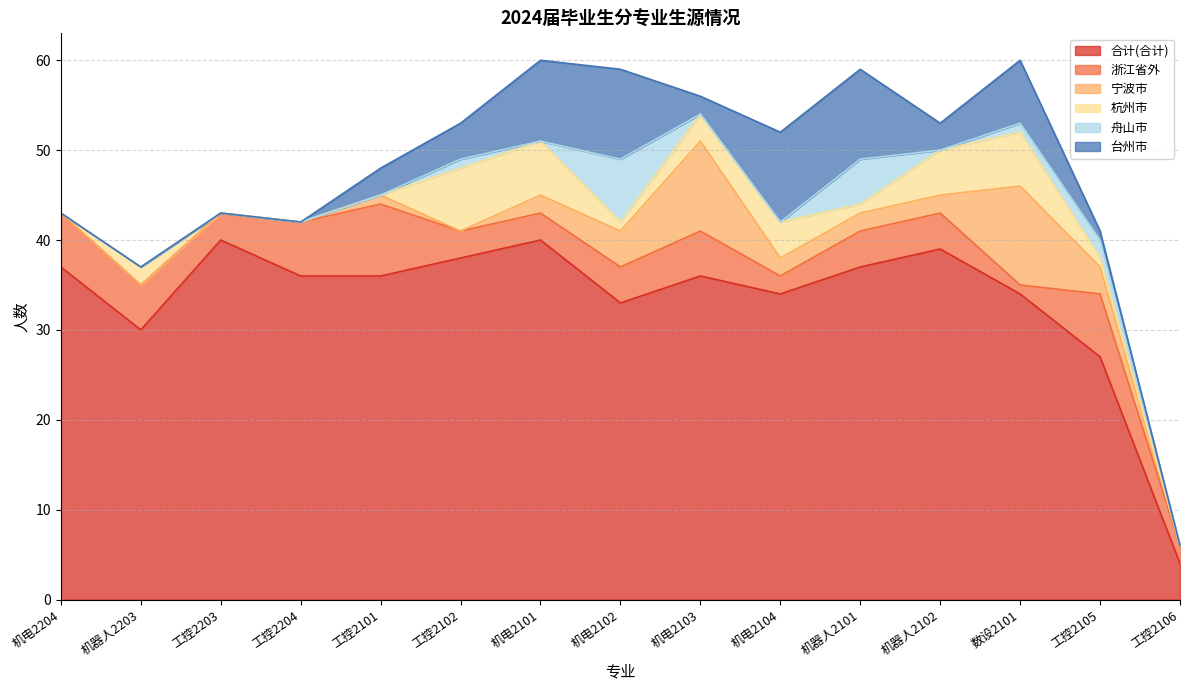

Reading left to right, list all the values displayed in this chart.

合计(合计): 37	30	40	36	36	38	40	33	36	34	37	39	34	27	4
浙江省外: 6	5	3	6	8	3	3	4	5	2	4	4	1	7	2
宁波市: 0	0	0	0	1	0	2	4	10	2	2	2	11	3	0
杭州市: 0	2	0	0	0	7	6	1	3	4	1	5	6	1	0
舟山市: 0	0	0	0	0	1	0	7	0	0	5	0	1	2	0
台州市: 0	0	0	0	3	4	9	10	2	10	10	3	7	1	0